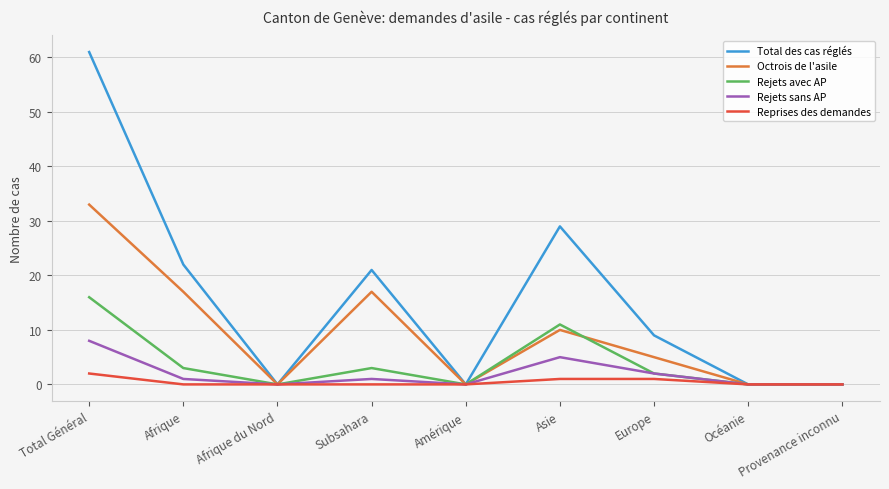

True or false: Total des cas réglés has a value of 31 at Afrique.

False